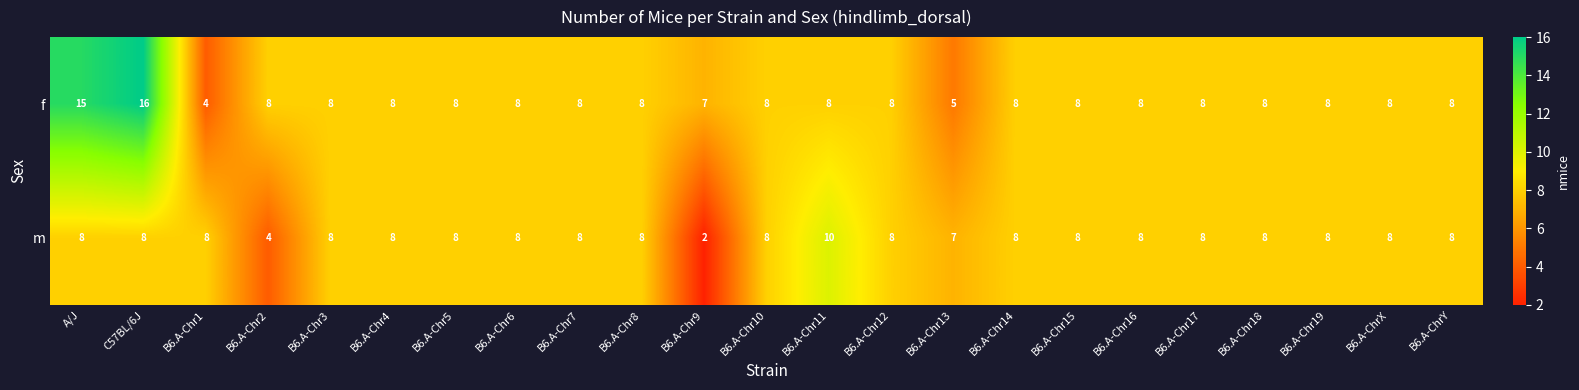

How many data points does each series have?

23